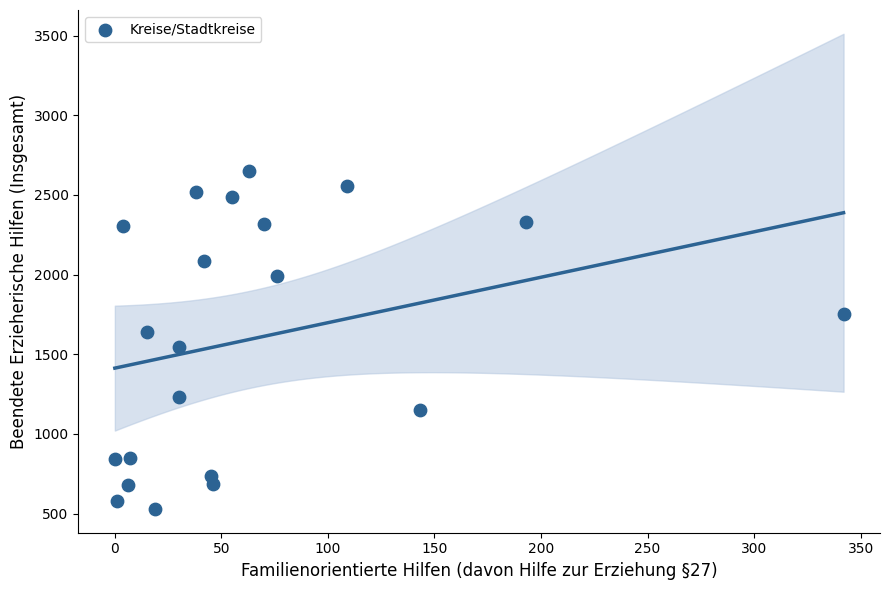

What is the range of Y values (max minus min)?

2121